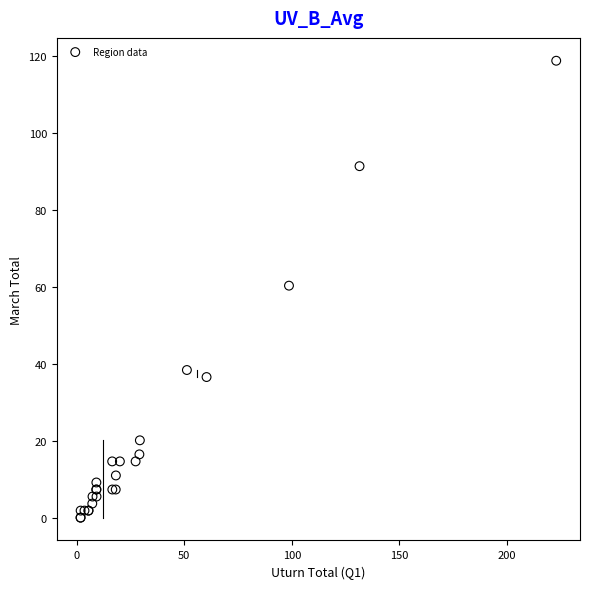

What Y value in the scatter plot is closest to 59?

60.3